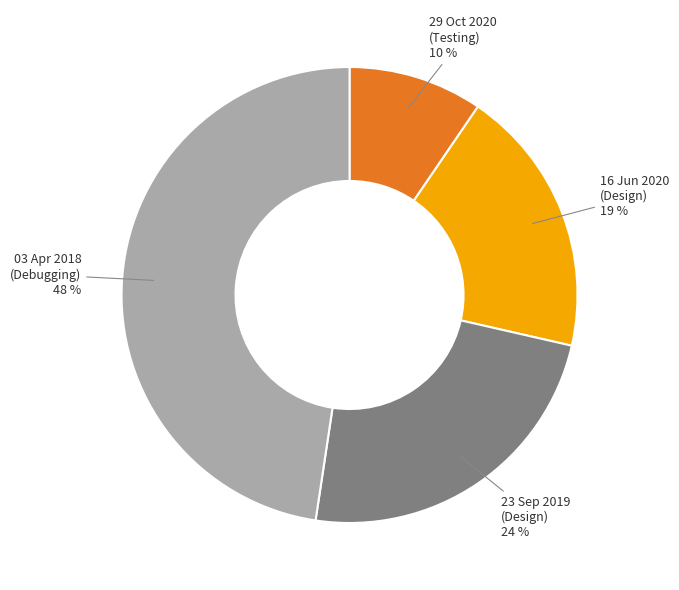

Is there any slice that represents more than half of the pie?

No